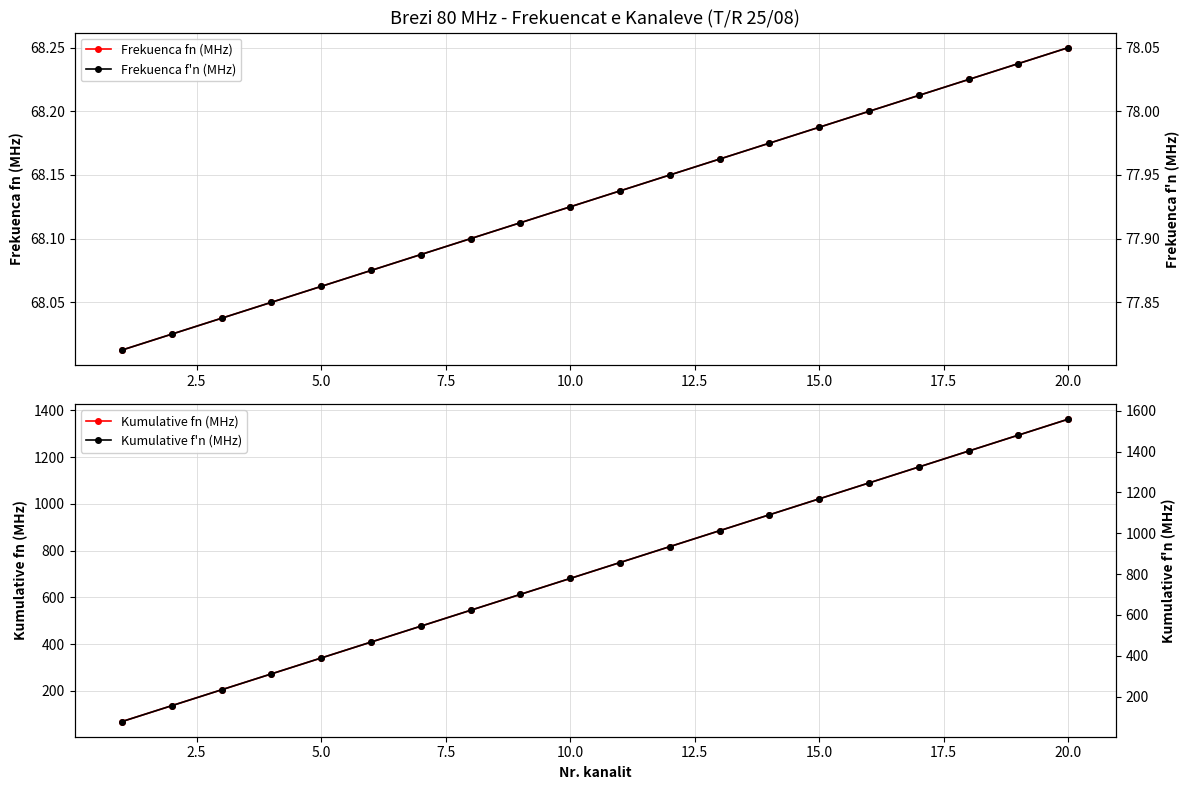

True or false: Frekuenca fn (MHz) has more than 1 points higher than both neighbors.

False